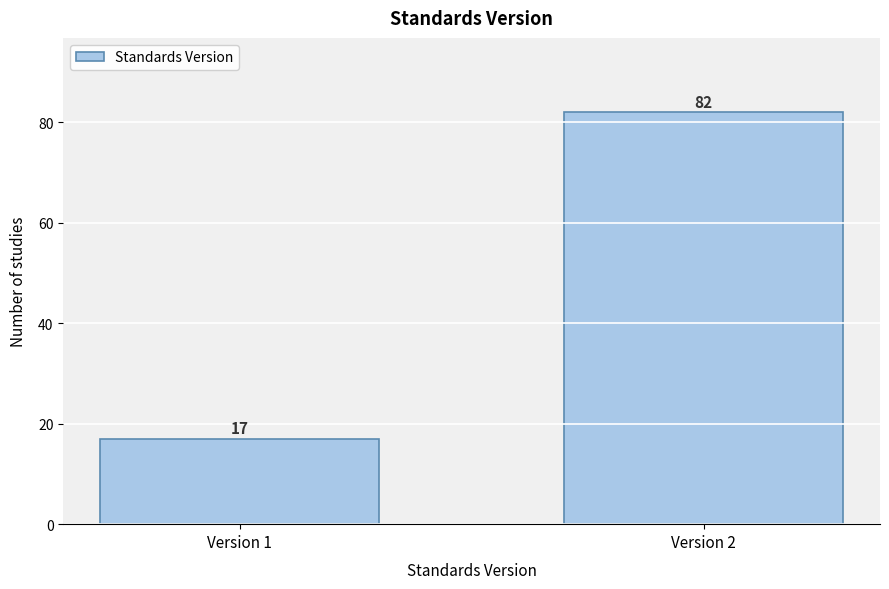

Reading left to right, list all the values displayed in this chart.

Version 1=17	Version 2=82